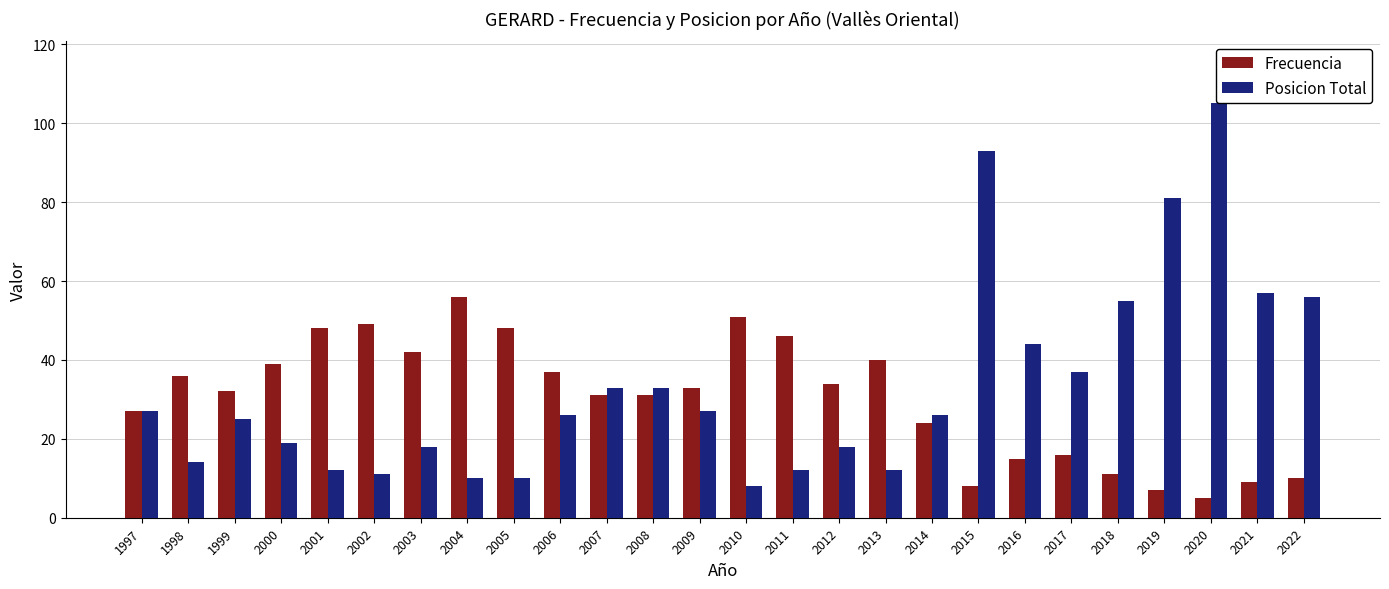

At which label does Posicion Total reach its peak?

2020